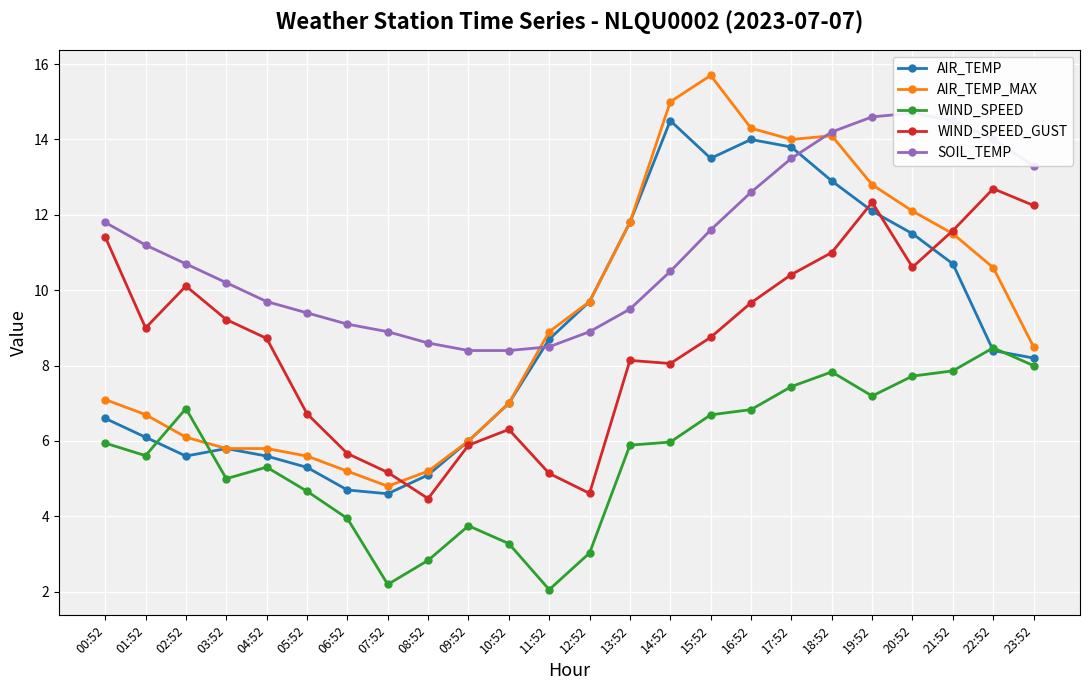

At which category does AIR_TEMP_MAX reach its first local valley?

07:52